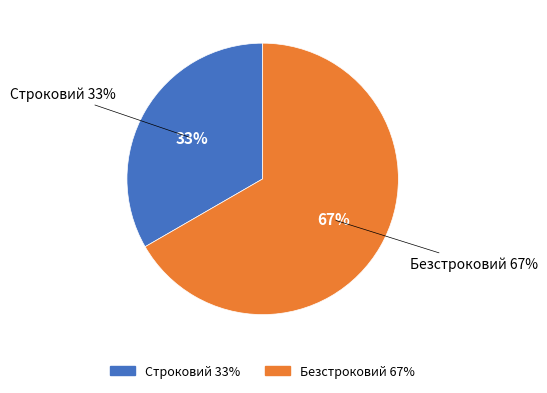

What percentage do Безстроковий and Строковий together represent?

100.0%